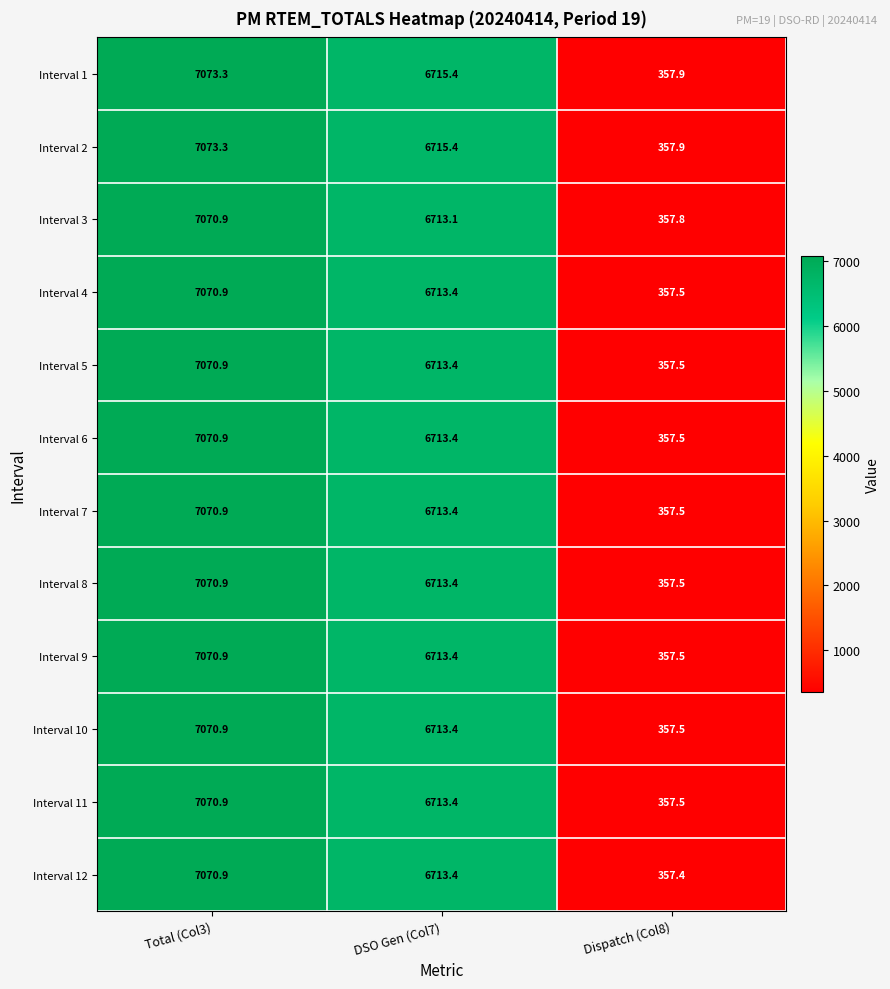

What is the average value of the Interval 5 series?

4713.9